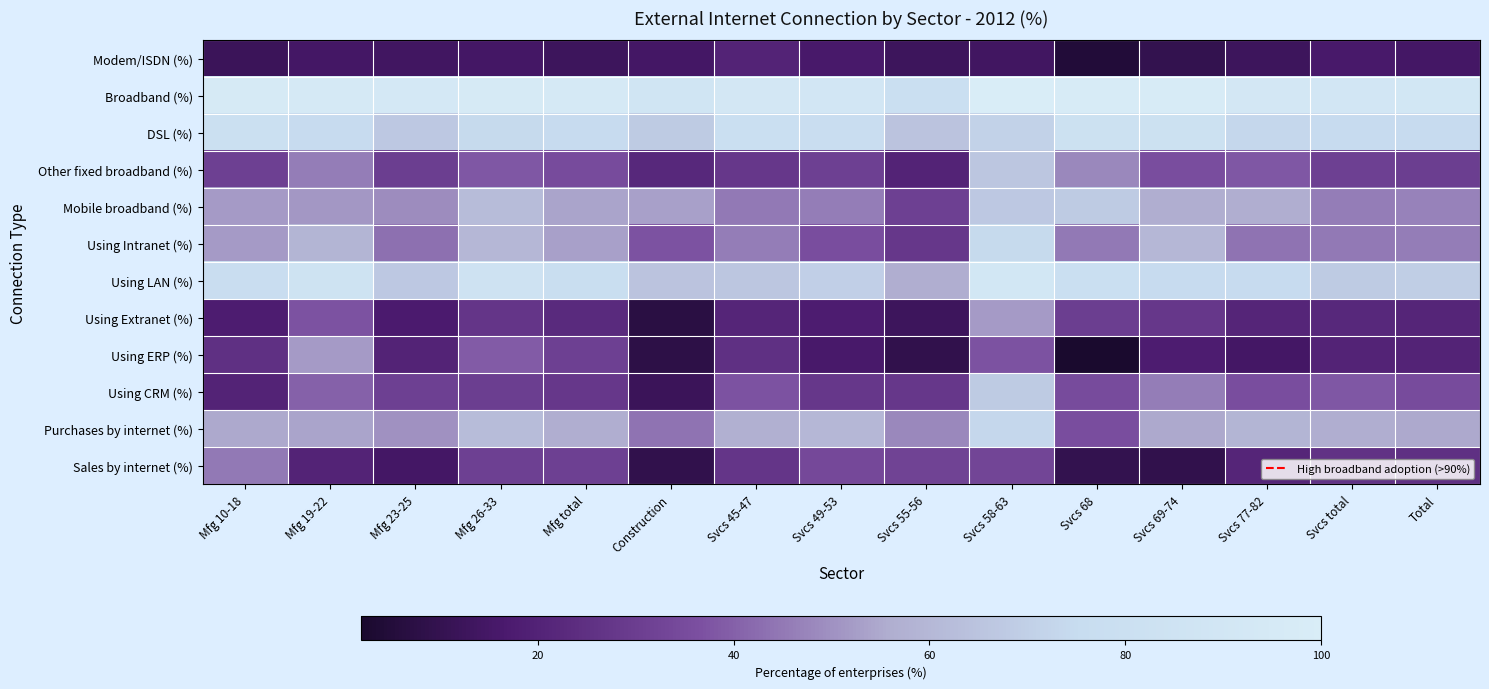

Which series has the largest total across all categories?

Broadband (%)